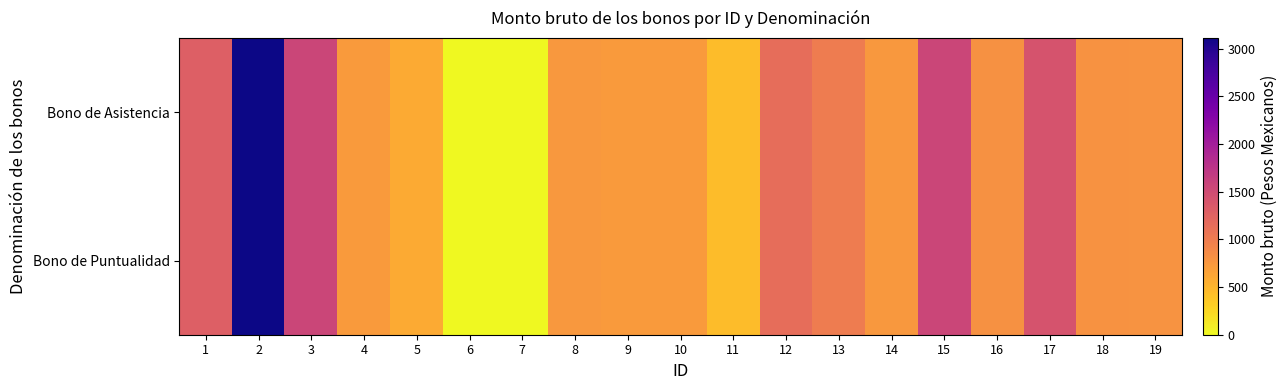

What is the greatest value displayed?

3111.9